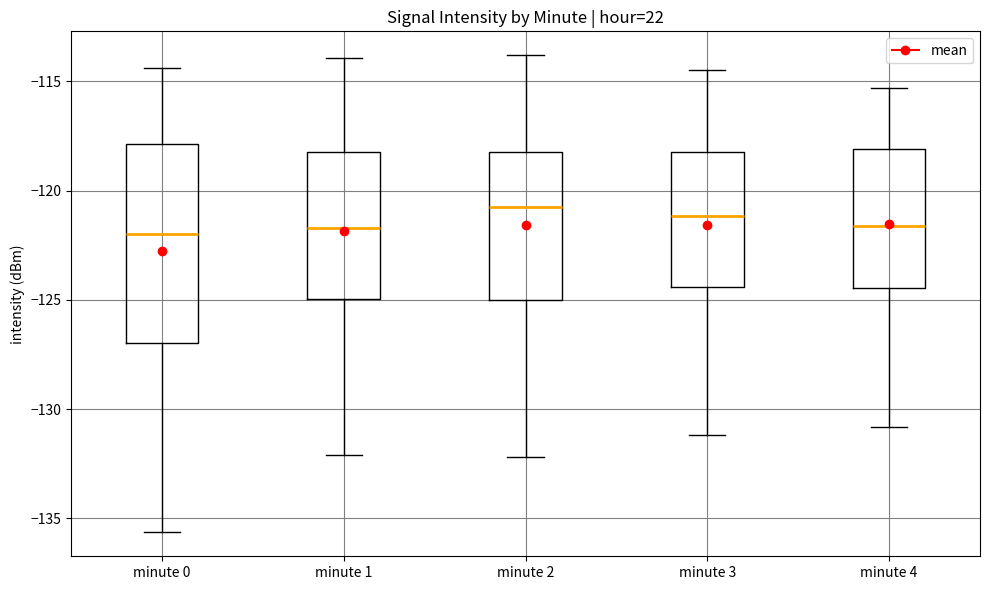

Reading left to right, transcribe this box plot: for each box, give where its median line is, the range the box spans, and where its two whiskers end, as read against the y-axis. The values are not printed on the chart, so give them approximately, as read against the axis.

minute 0: median -122.0, box -127.0 to -118.0, whiskers -135.5 to -114.5
minute 1: median -121.5, box -125.0 to -118.0, whiskers -132.0 to -114.0
minute 2: median -120.5, box -125.0 to -118.0, whiskers -132.0 to -114.0
minute 3: median -121.0, box -124.5 to -118.0, whiskers -131.0 to -114.5
minute 4: median -121.5, box -124.5 to -118.0, whiskers -131.0 to -115.5